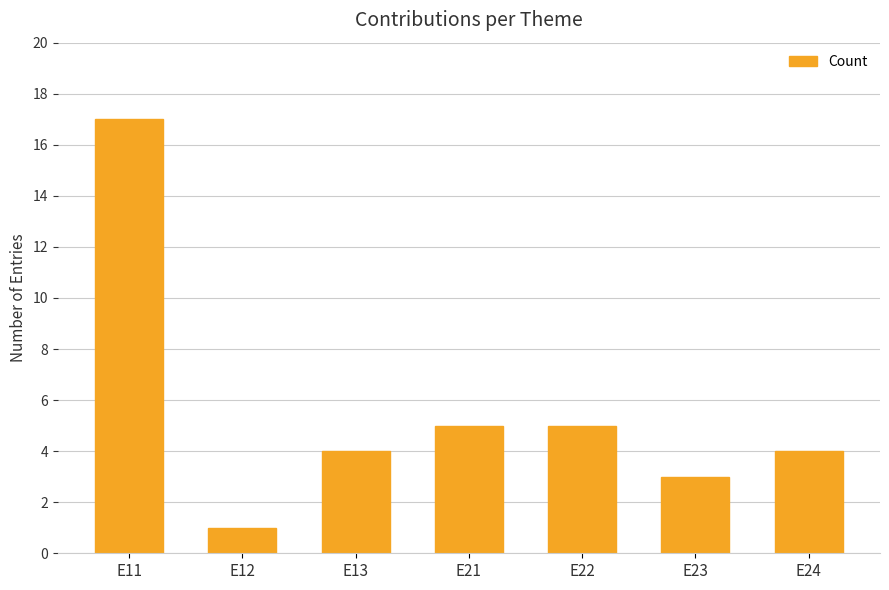

Which label corresponds to the largest value in the chart?

E11